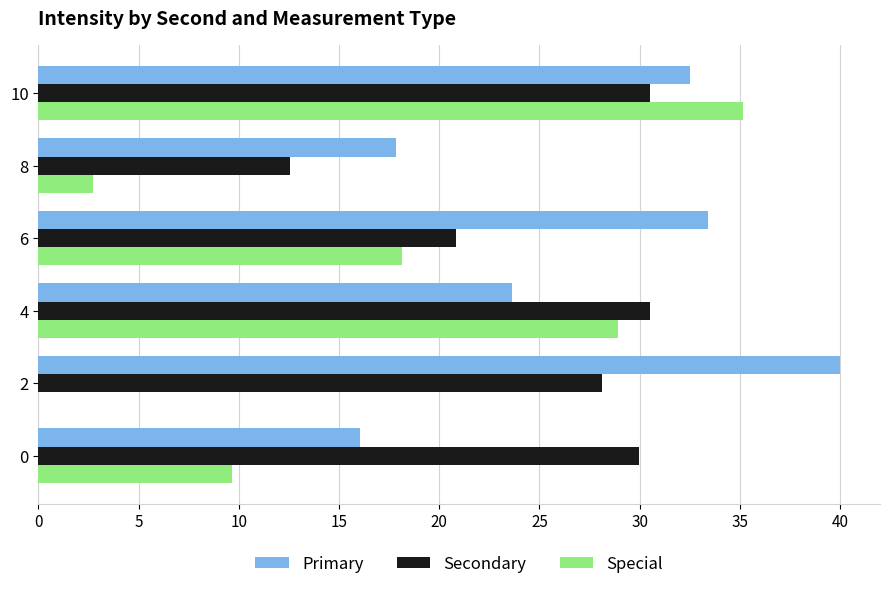

True or false: Special has a value of 6.1 at 0.

False